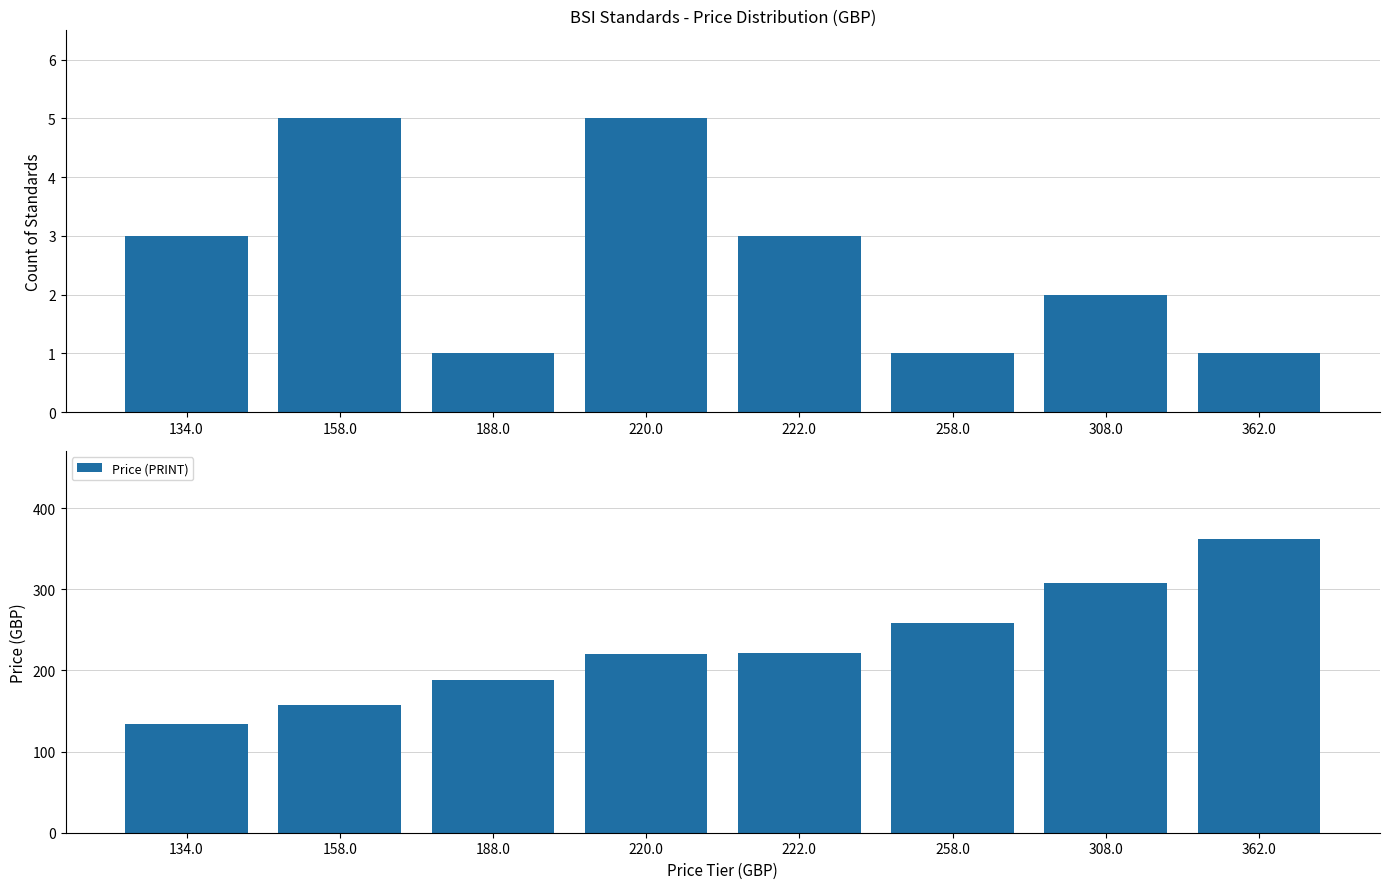

Which category has the lowest value in the Price (PDF) series?

188.0